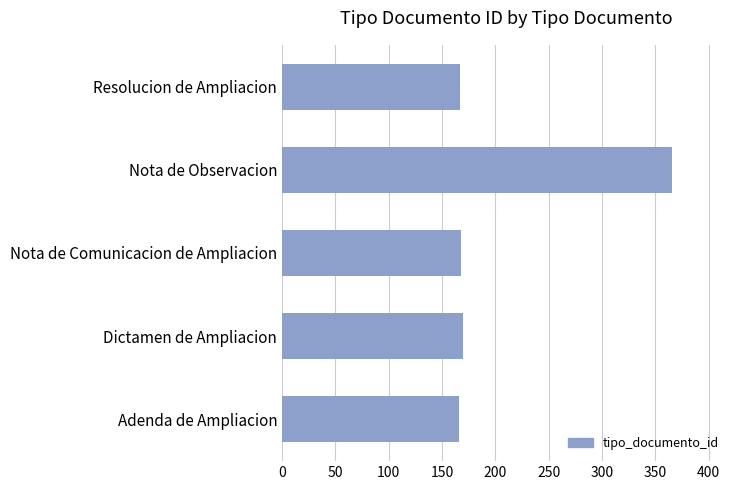

Between Resolucion de Ampliacion and Nota de Observacion, which is larger?

Nota de Observacion